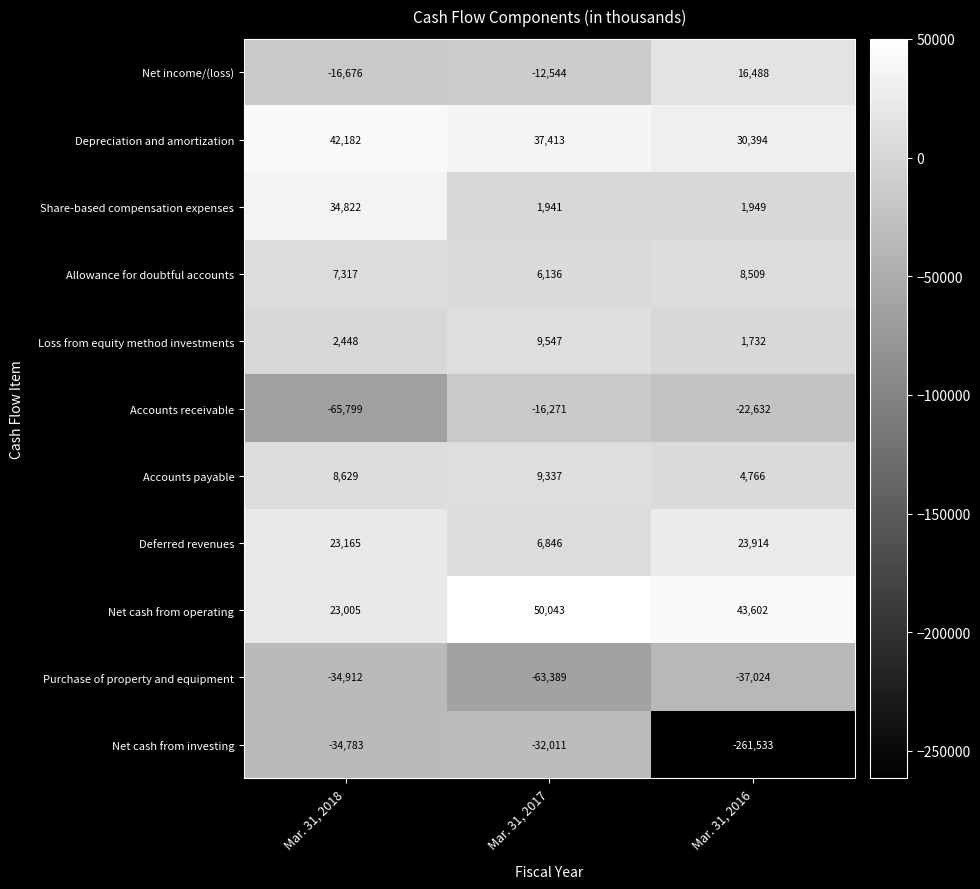

Count the Depreciation and amortization values in the range 30394 to 42182.

3